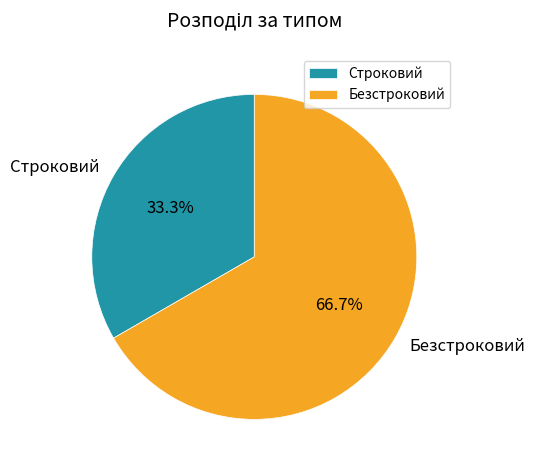

Does any single category account for the majority?

Yes